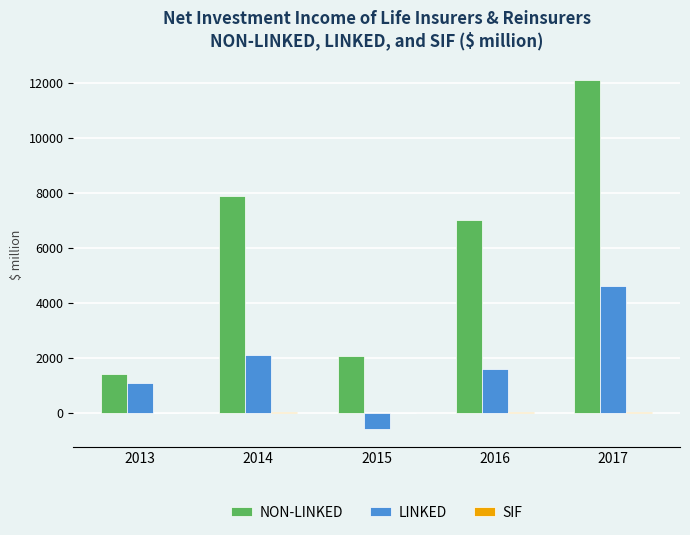

Which category has the highest value in the LINKED series?

2017